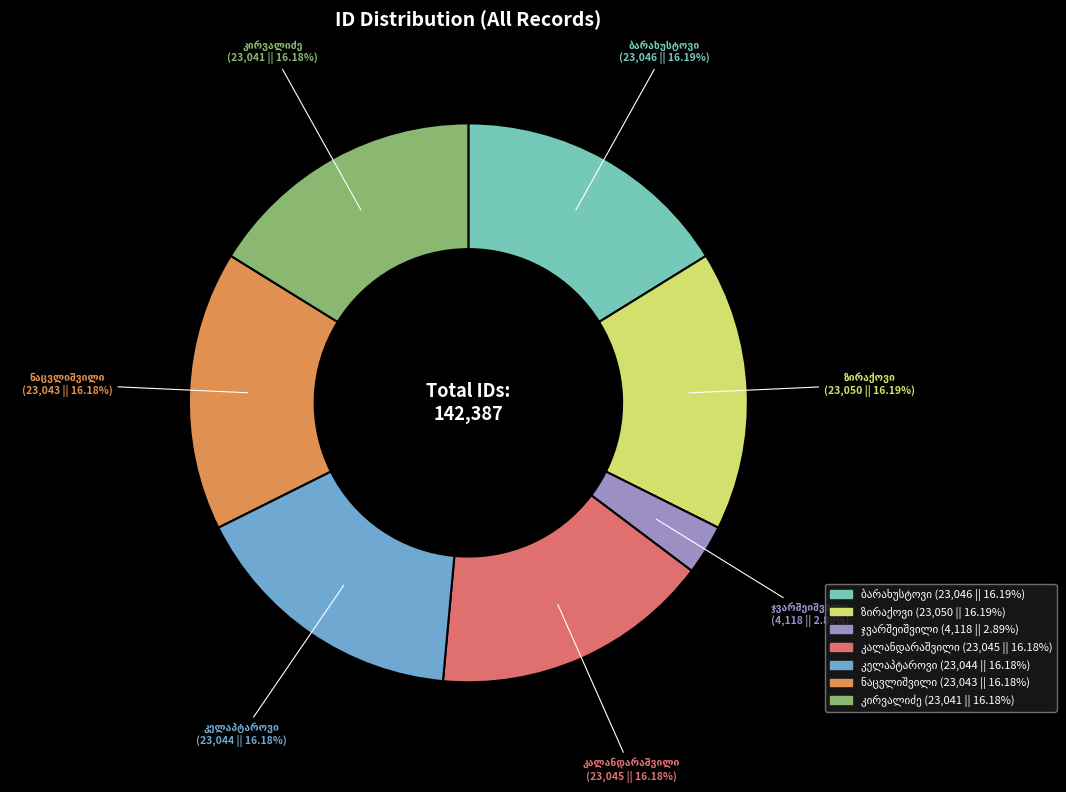

Does any single category account for the majority?

No